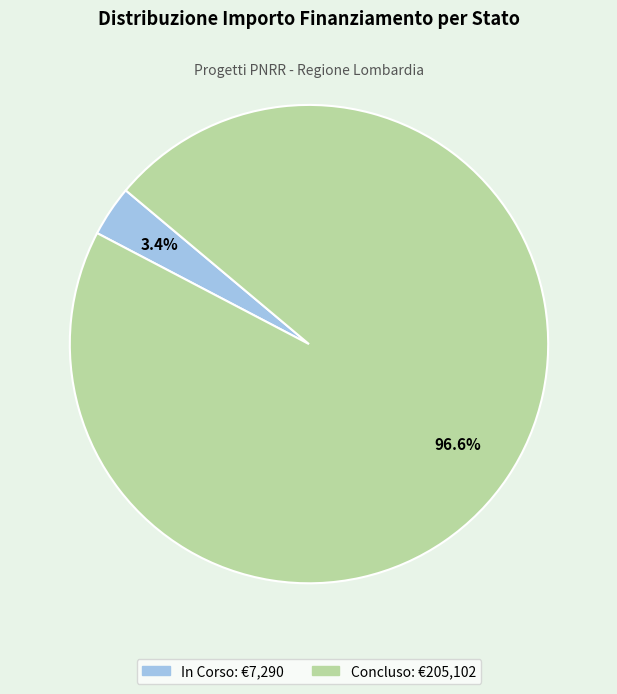

To the nearest percent, what is the combined percentage of In Corso and Concluso?

100%